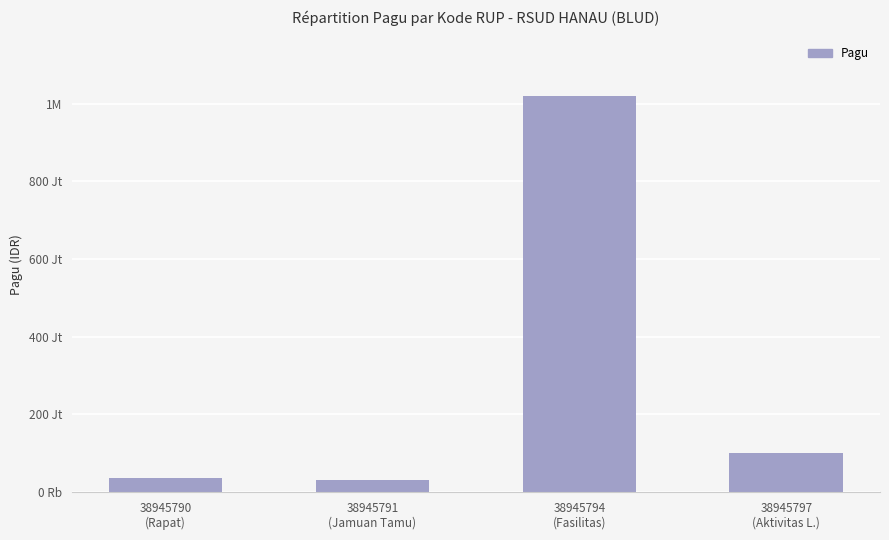

Does the chart contain stacked bars?

No